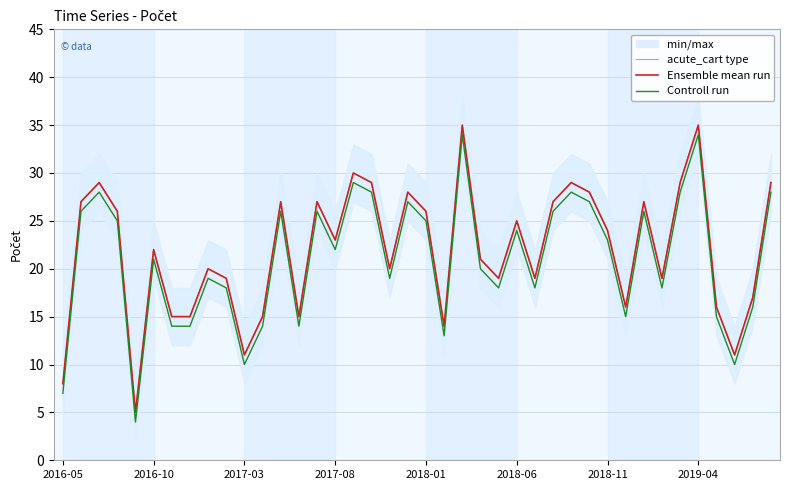

Which has a higher value, 8 or 11?

8